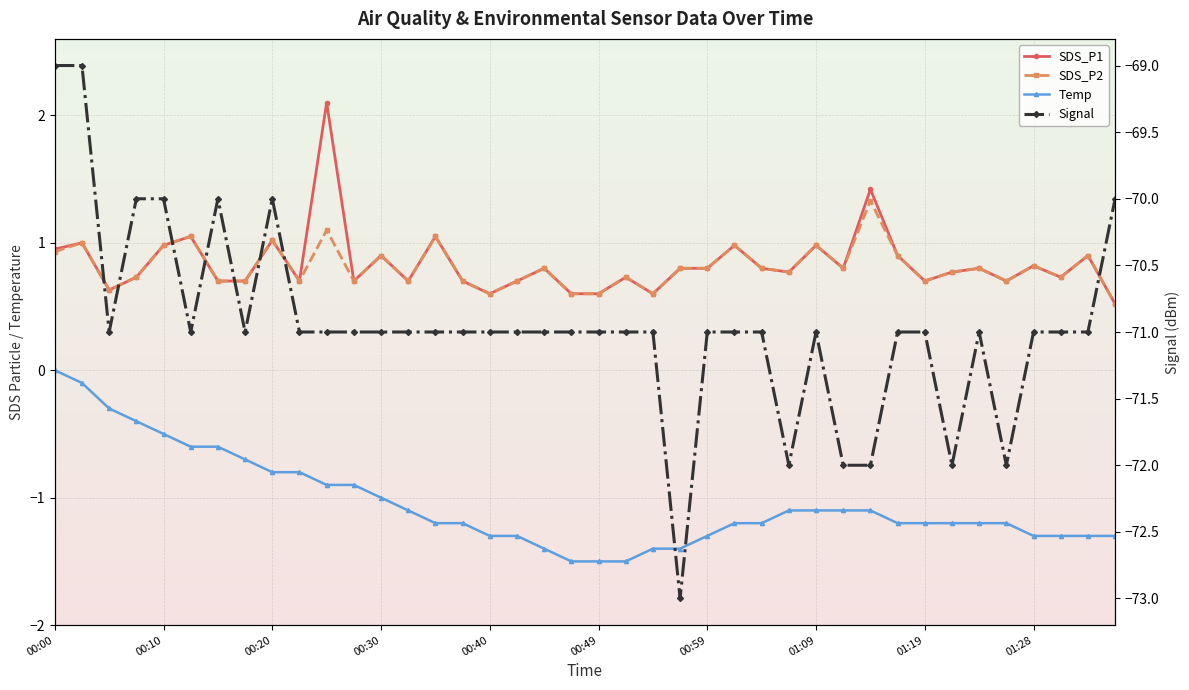

What is the label of the 3rd point from the right?

37